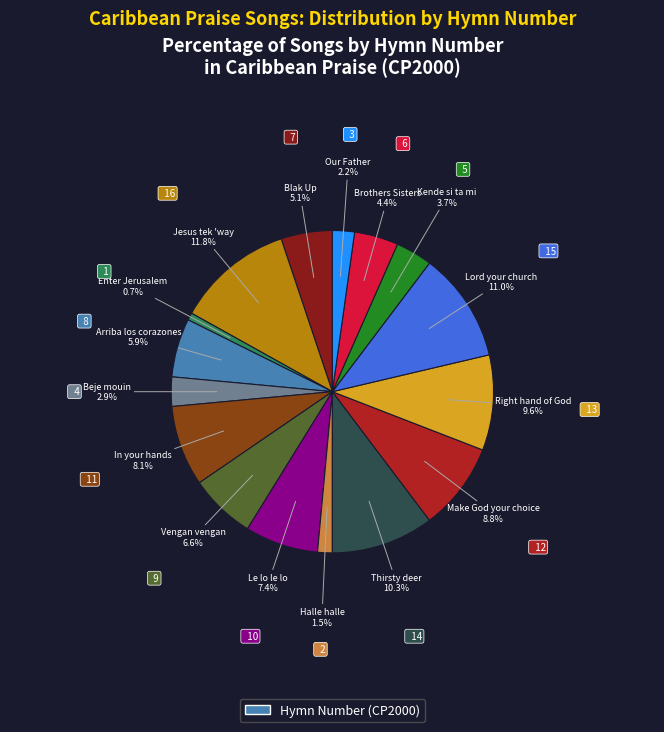

Is there any slice that represents more than half of the pie?

No